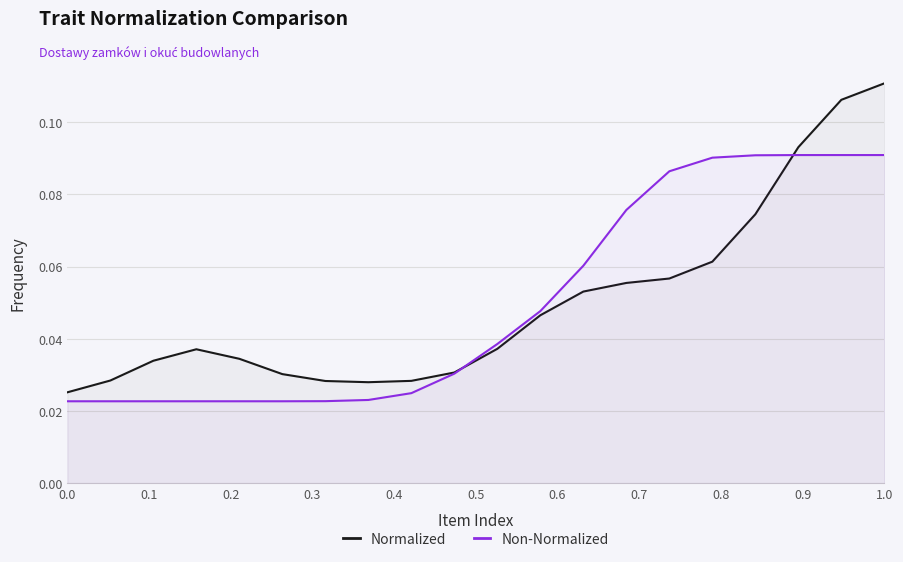

What are all the series names shown in the legend?

Normalized, Non-Normalized